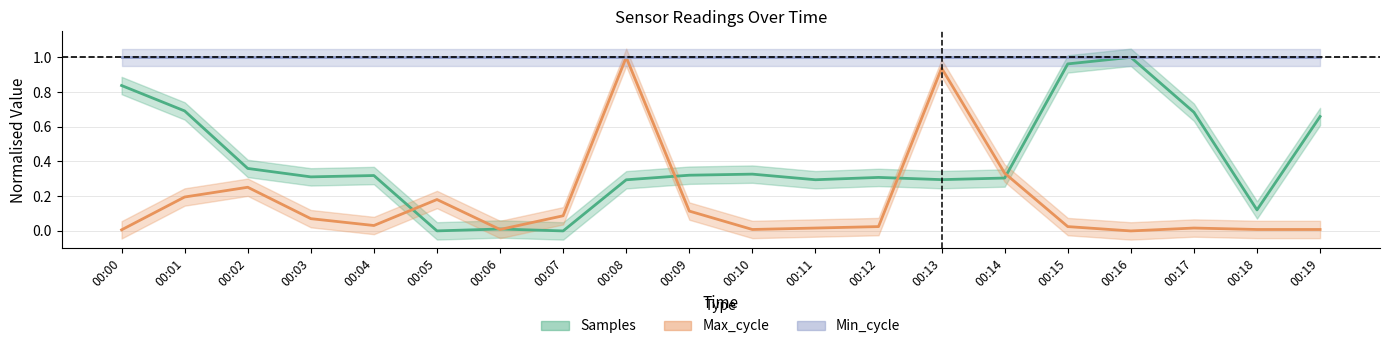

What is the total value across all series at 00:12?

1.3